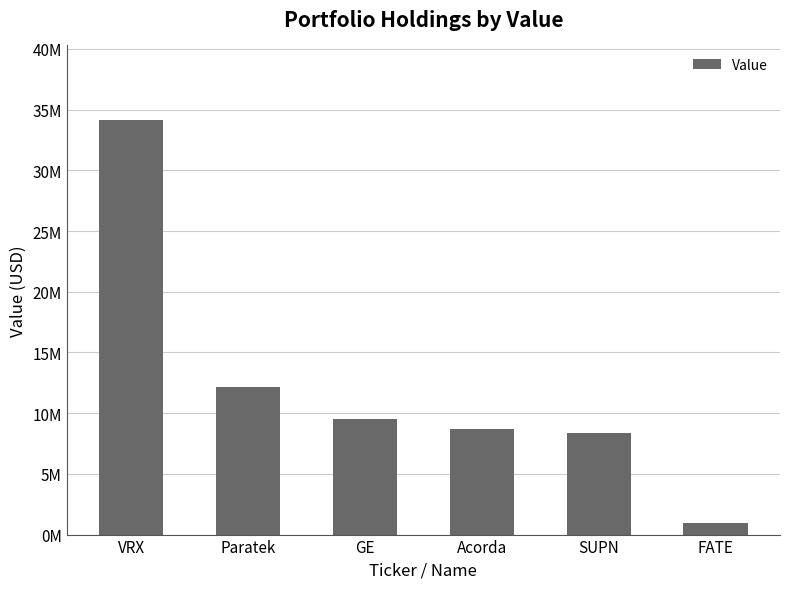

Is it true that the value at GE is 9486000?

True